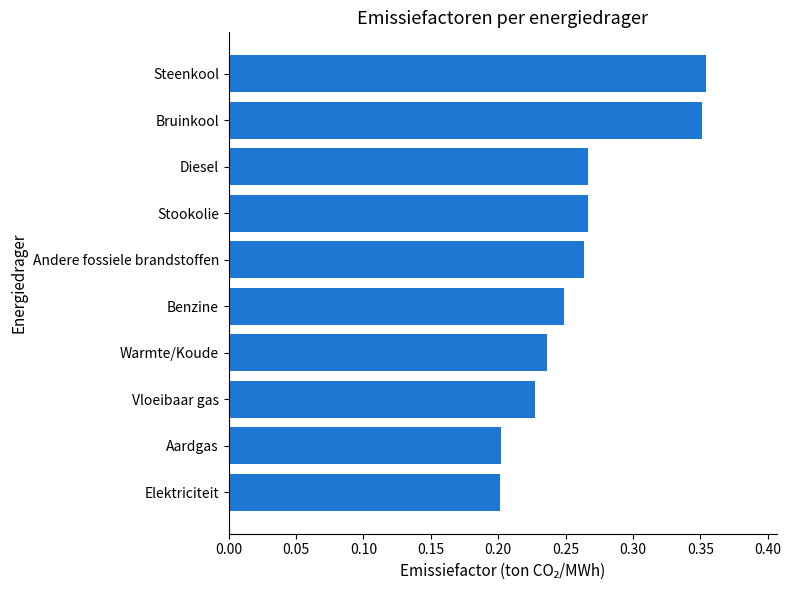

The chart shows a value of 0.2 at Elektriciteit. True or false?

True